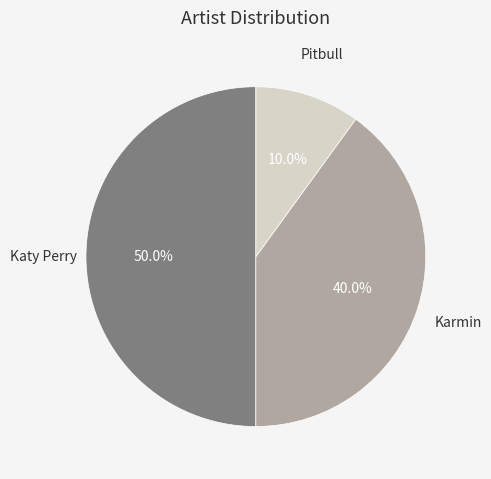

To the nearest percent, what percentage of the pie is Katy Perry?

50%